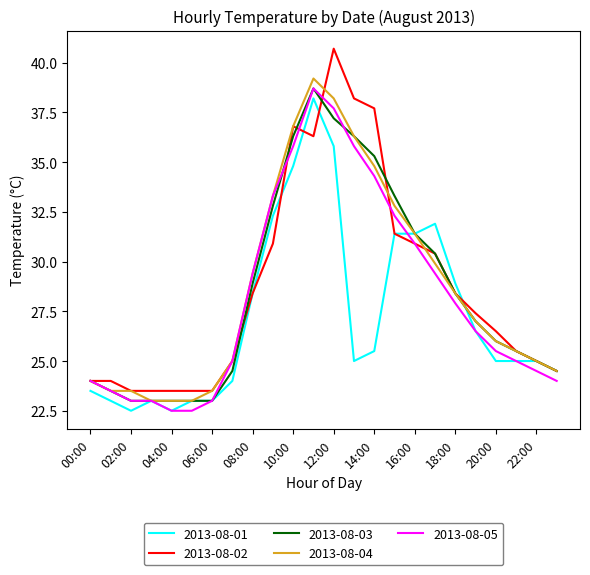

Which series has the largest range (max minus min)?

2013-08-02